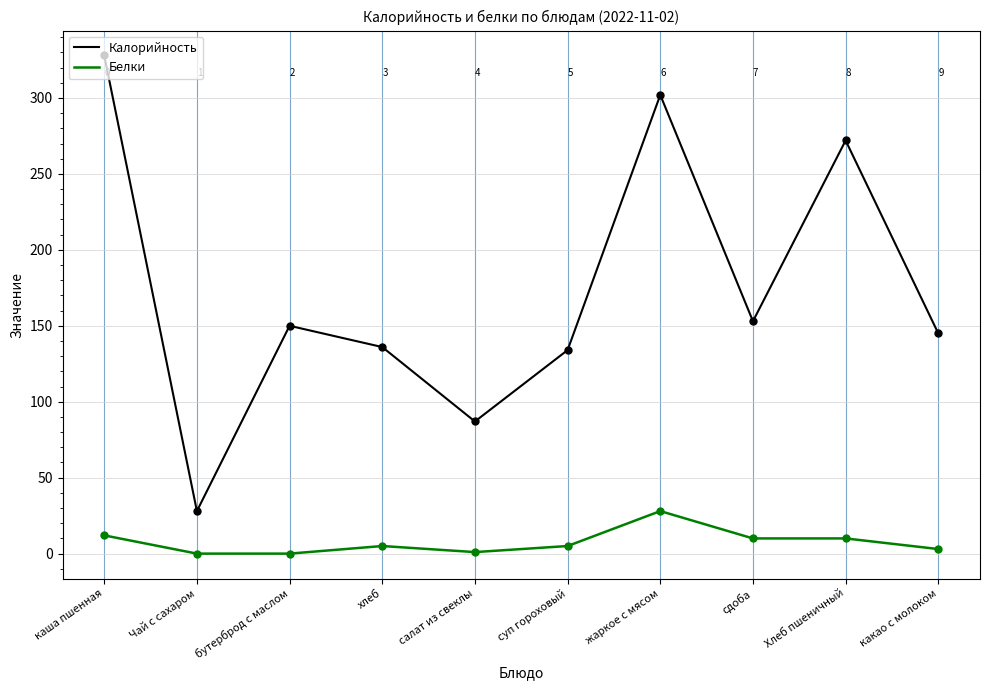

Is the value of Калорийность at Чай с сахаром greater than the value of Белки at сдоба?

Yes